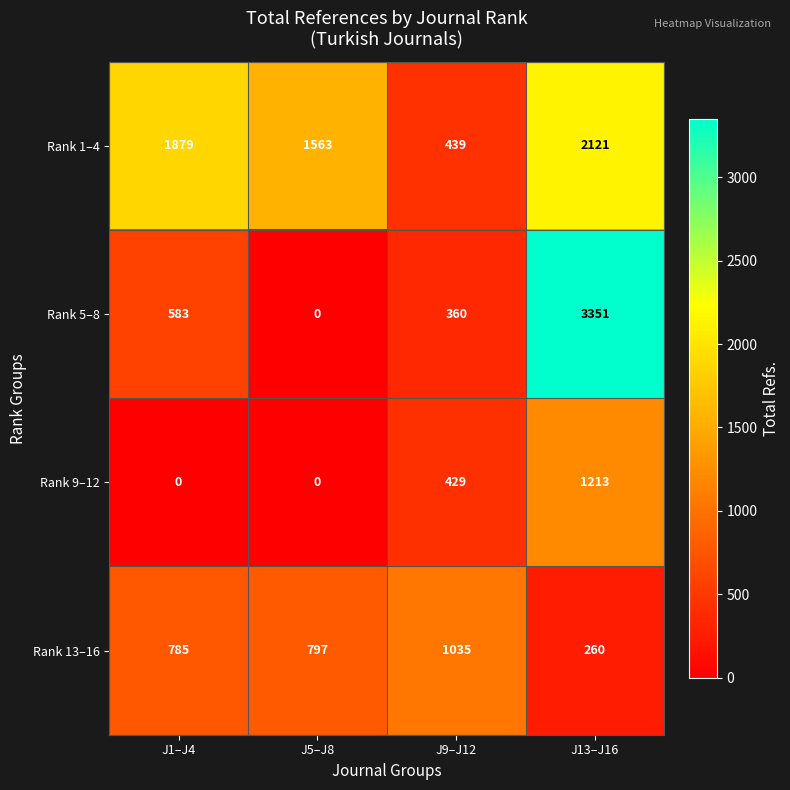

Reading left to right, what are all the values shown in this chart?

Rank 1–4: 1879	1563	439	2121
Rank 5–8: 583	0	360	3351
Rank 9–12: 0	0	429	1213
Rank 13–16: 785	797	1035	260